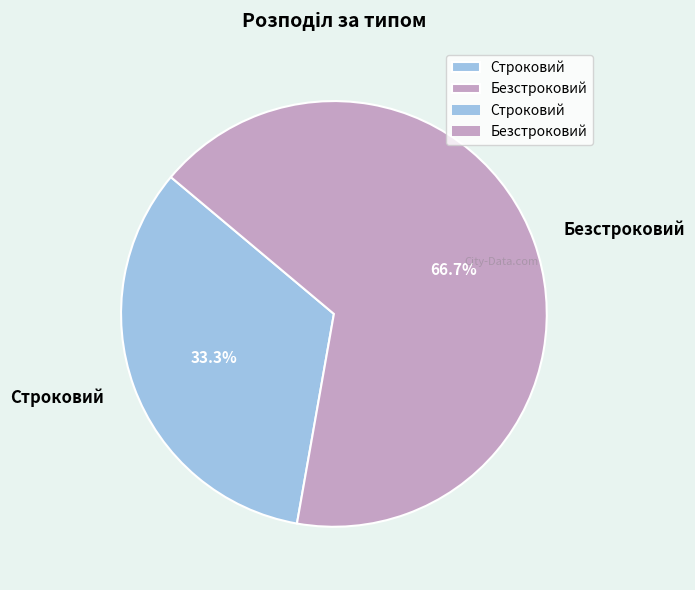

What is the largest slice in the pie chart?

Безстроковий